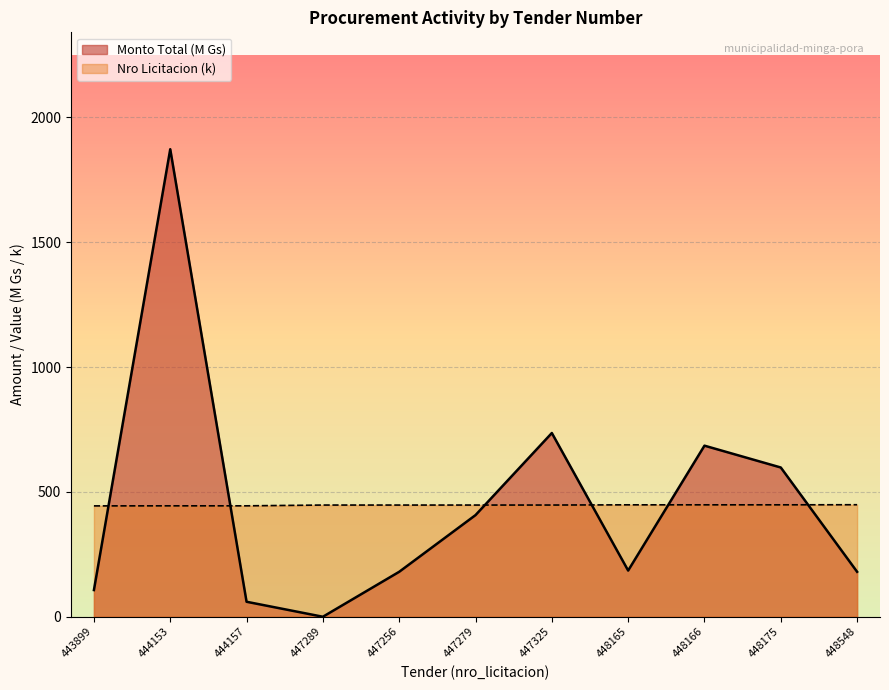

What is the lowest value of the Nro Licitacion series?

443.9